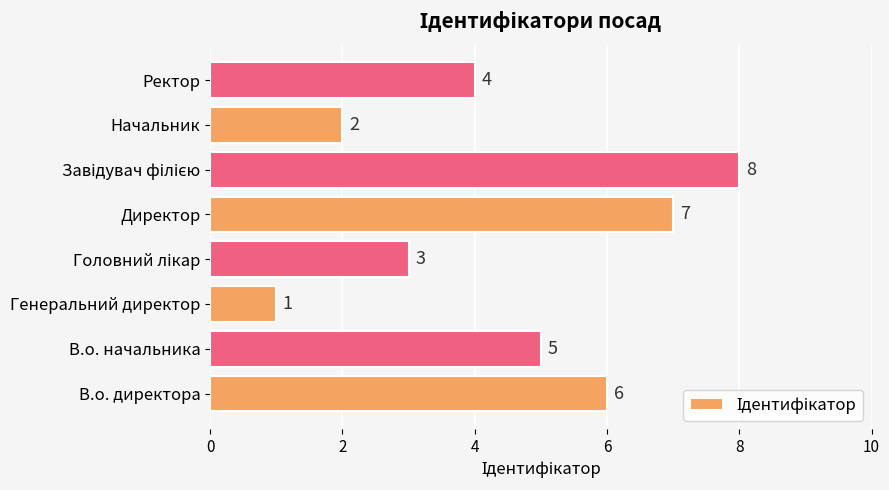

What is the greatest value displayed?

8